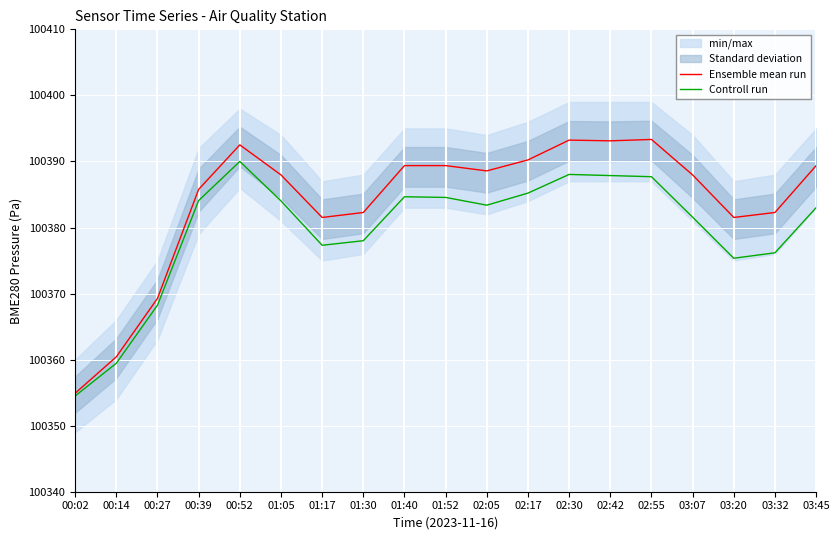

In Controll run, how many points are lower than both neighbors (excluding endpoints)?

3